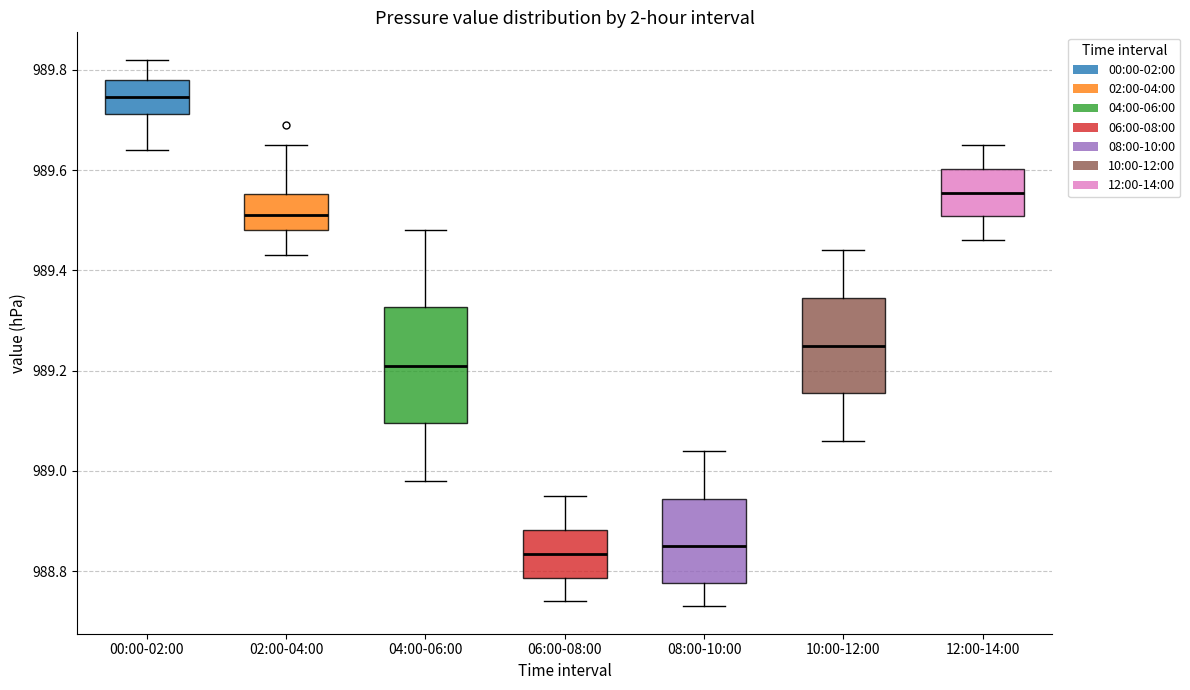

Reading left to right, transcribe this box plot: for each box, give where its median line is, the range the box spans, and where its two whiskers end, as read against the y-axis. The values are not printed on the chart, so give them approximately, as read against the axis.

00:00-02:00: median 989.74, box 989.72 to 989.78, whiskers 989.64 to 989.82
02:00-04:00: median 989.52, box 989.48 to 989.56, whiskers 989.44 to 989.66
04:00-06:00: median 989.22, box 989.10 to 989.32, whiskers 988.98 to 989.48
06:00-08:00: median 988.84, box 988.78 to 988.88, whiskers 988.74 to 988.96
08:00-10:00: median 988.86, box 988.78 to 988.94, whiskers 988.74 to 989.04
10:00-12:00: median 989.26, box 989.16 to 989.34, whiskers 989.06 to 989.44
12:00-14:00: median 989.56, box 989.50 to 989.60, whiskers 989.46 to 989.66